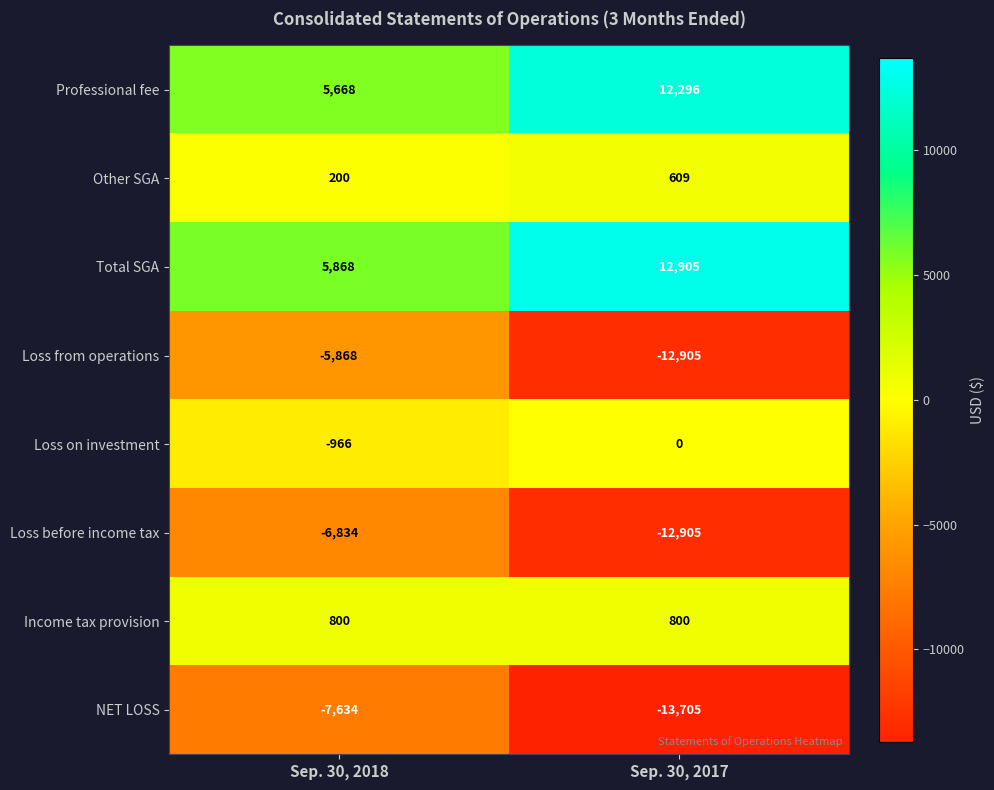

Is the value of Loss on investment at Sep. 30, 2017 greater than the value of Loss before income tax at Sep. 30, 2017?

Yes